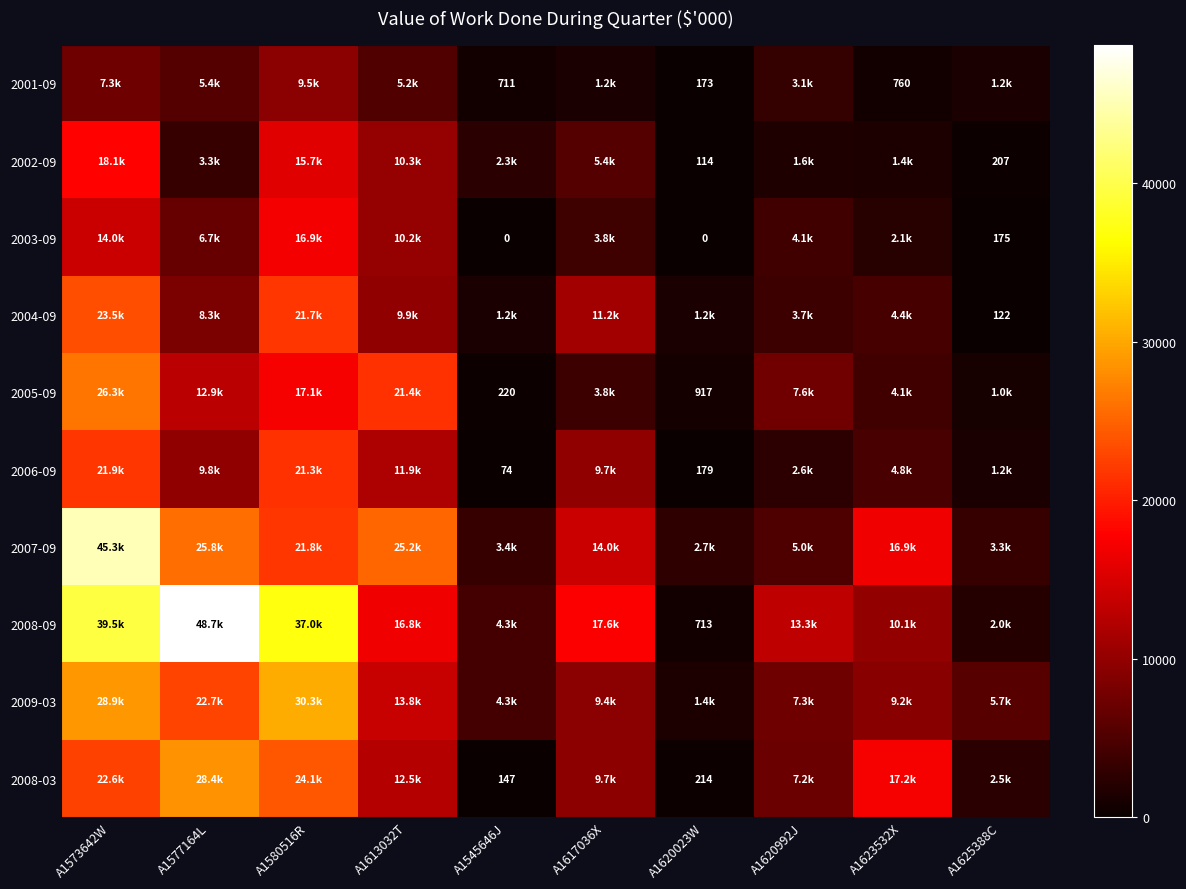

Is the value of 2008-09 at A1577164L greater than the value of 2005-09 at A1620023W?

Yes